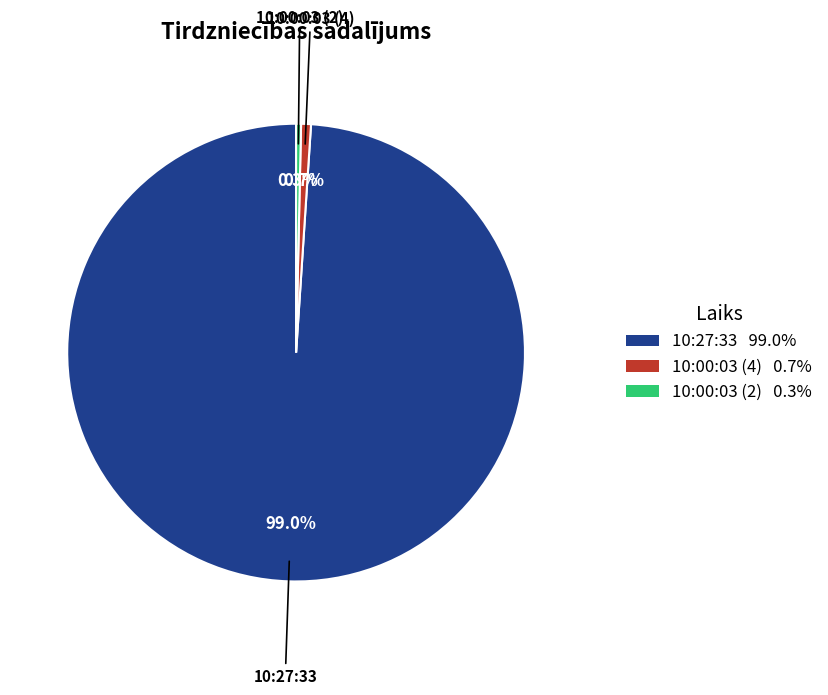

To the nearest percent, what is the difference between the largest and smallest slice percentages?

99%